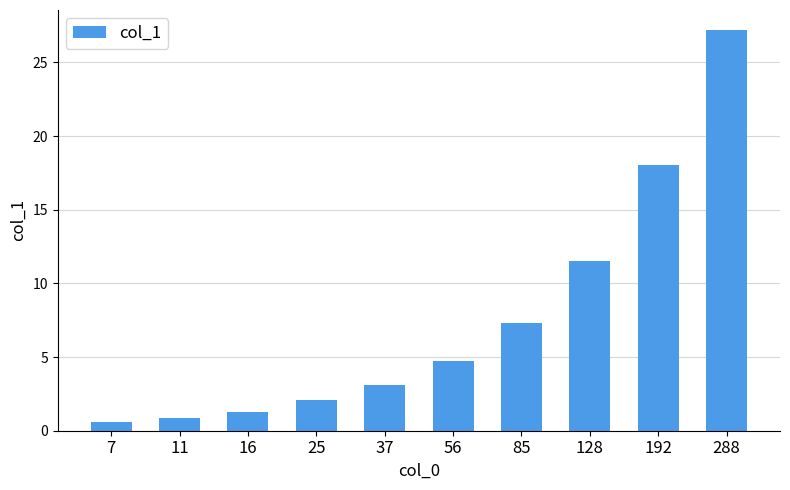

What is the minimum value shown in the chart?

0.6